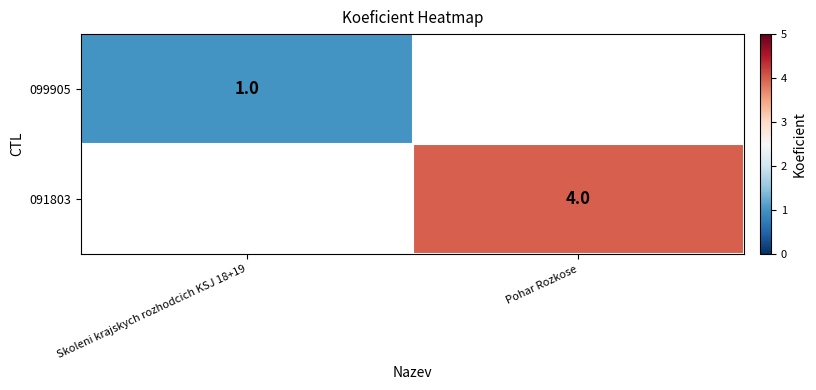

Is the value of 091803 at Skoleni krajskych rozhodcich KSJ 18+19 greater than the value of 099905 at Pohar Rozkose?

No